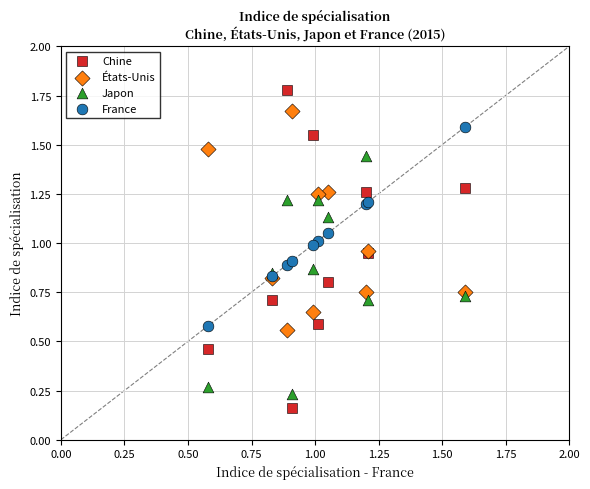

Which series reaches the maximum Y coordinate?

Chine